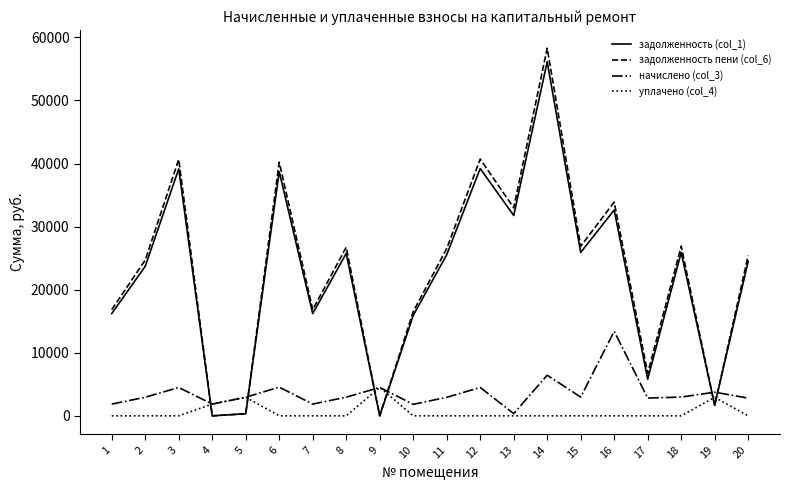

Which series has the largest range (max minus min)?

задолженность пени (col_6)